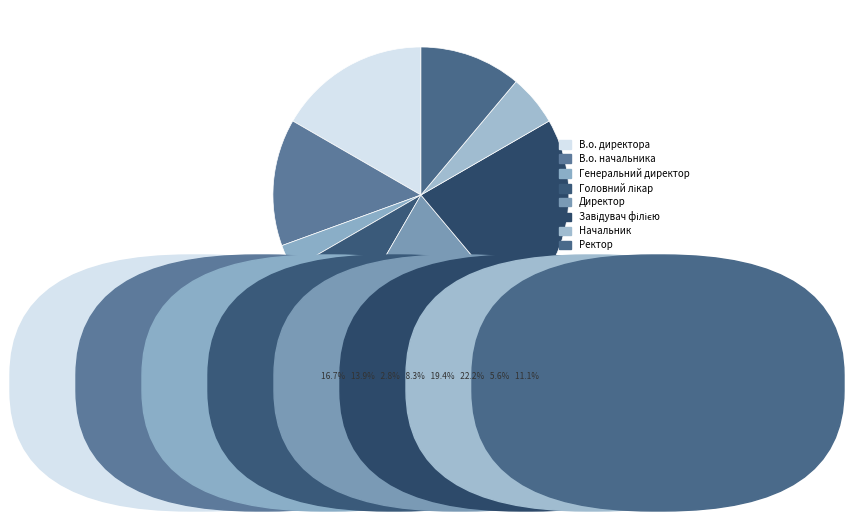

How many slices are in this pie chart?

8